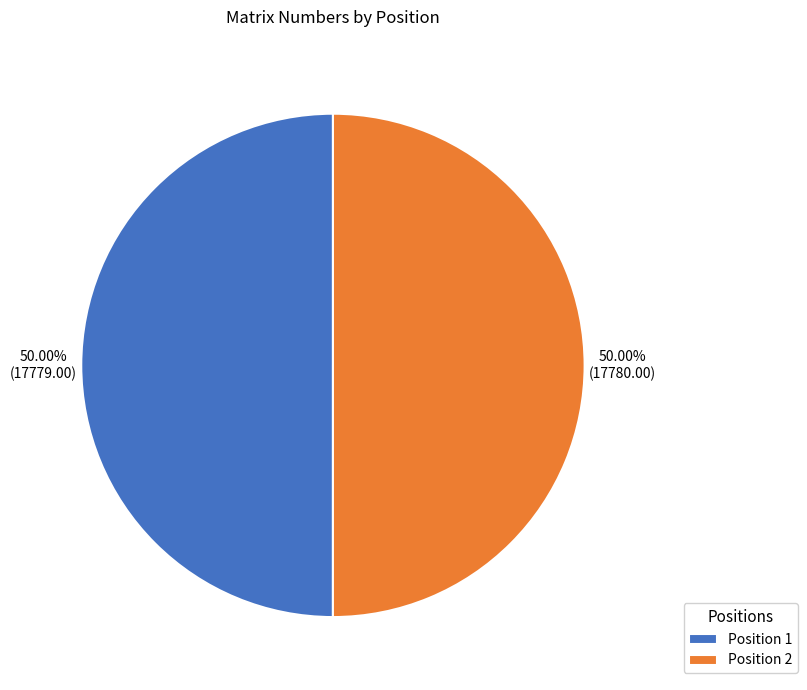

What is the ratio of the value at Position 1 to the value at Position 2?

1.0